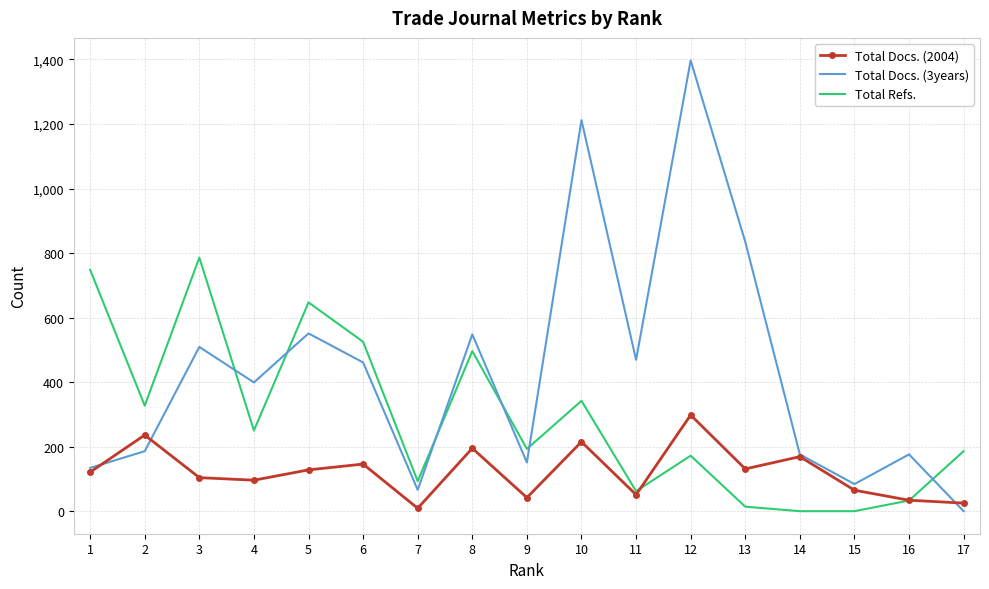

True or false: Total Refs. has a value of 193 at 9.

True